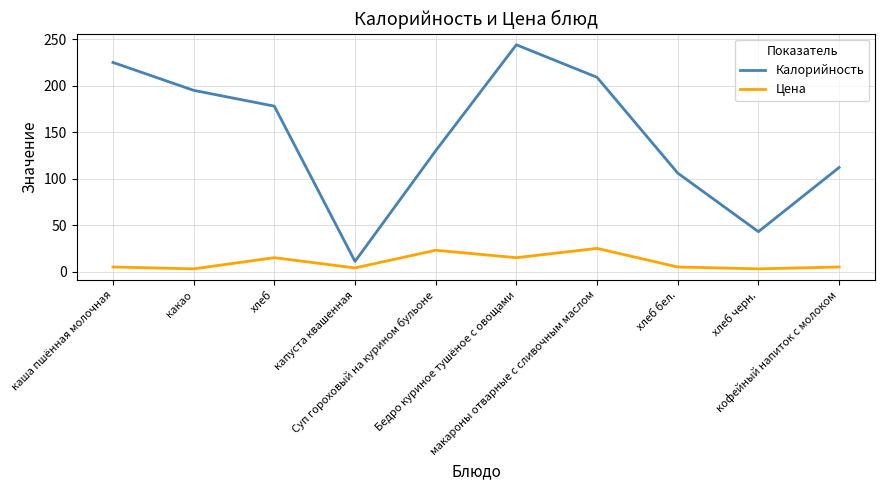

How many lines are shown in the chart?

2